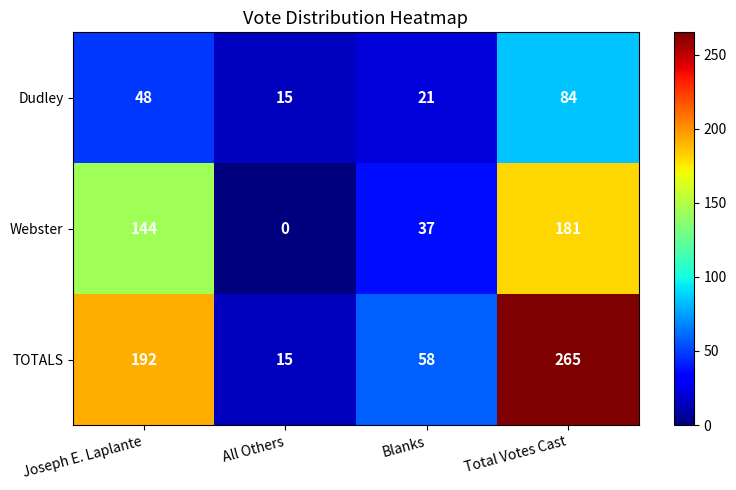

What is the spread (max minus min) of values at All Others?

15